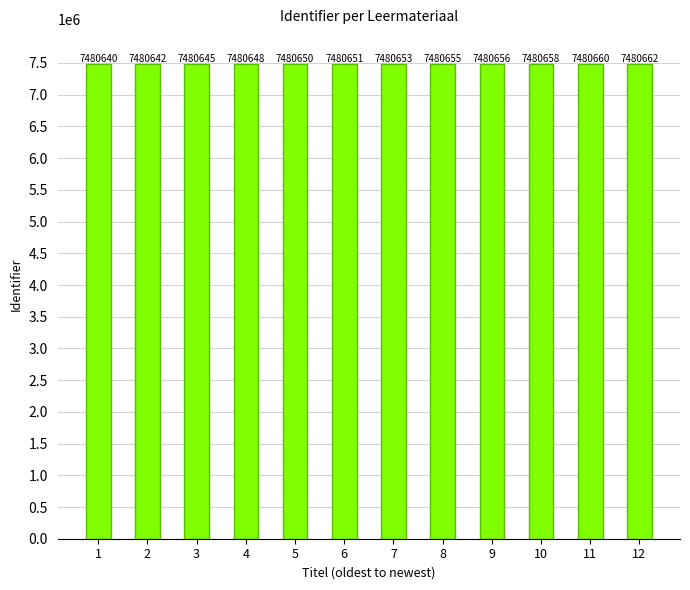

What is the value of the 3rd bar from the left?

7480645